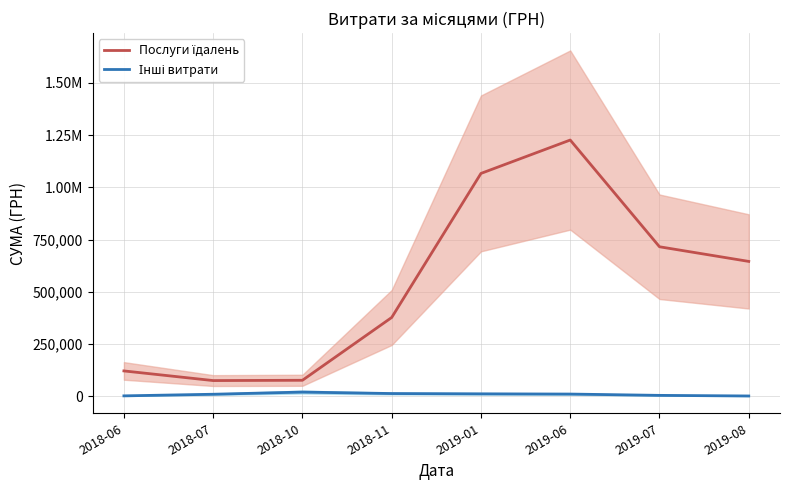

What is the lowest value of the Інші витрати series?

289.4